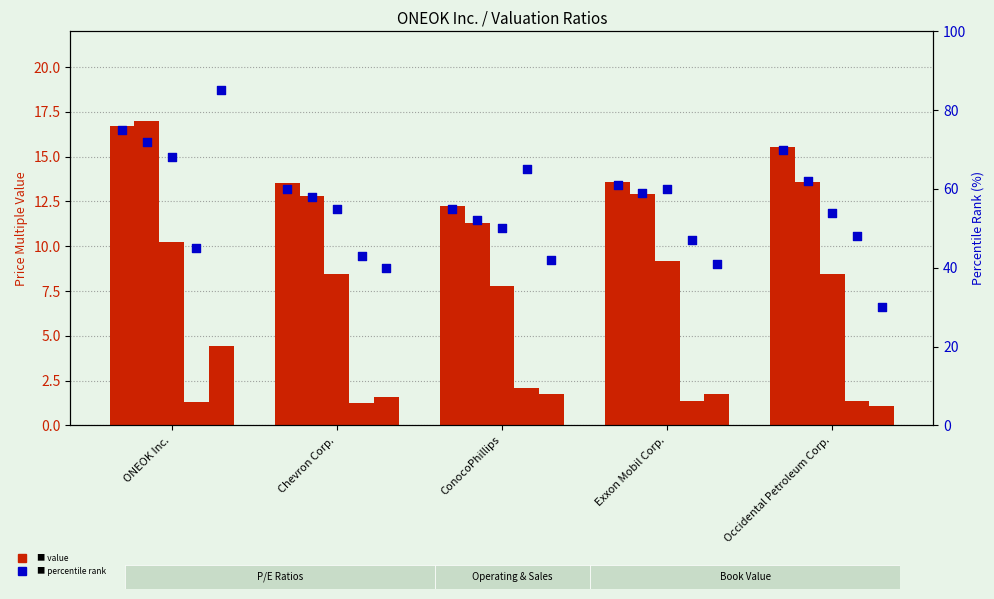

At which category is the sum across all series the highest?

ONEOK Inc.